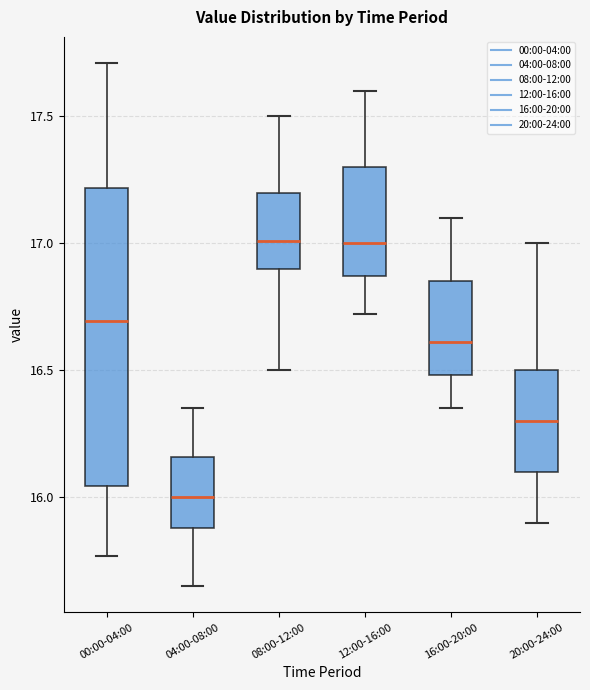

Reading left to right, transcribe this box plot: for each box, give where its median line is, the range the box spans, and where its two whiskers end, as read against the y-axis. The values are not printed on the chart, so give them approximately, as read against the axis.

00:00-04:00: median 16.70, box 16.05 to 17.20, whiskers 15.75 to 17.70
04:00-08:00: median 16.00, box 15.90 to 16.15, whiskers 15.65 to 16.35
08:00-12:00: median 17.00, box 16.90 to 17.20, whiskers 16.50 to 17.50
12:00-16:00: median 17.00, box 16.85 to 17.30, whiskers 16.70 to 17.60
16:00-20:00: median 16.60, box 16.50 to 16.85, whiskers 16.35 to 17.10
20:00-24:00: median 16.30, box 16.10 to 16.50, whiskers 15.90 to 17.00